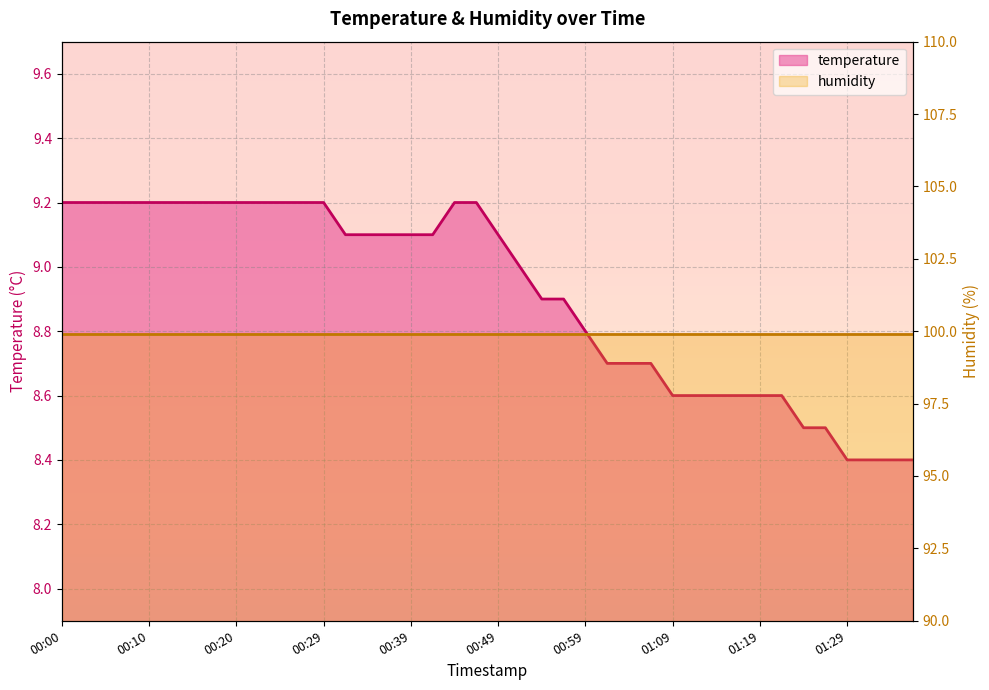

What is the ratio of the value at 00:37 to the value at 00:34?

1.0